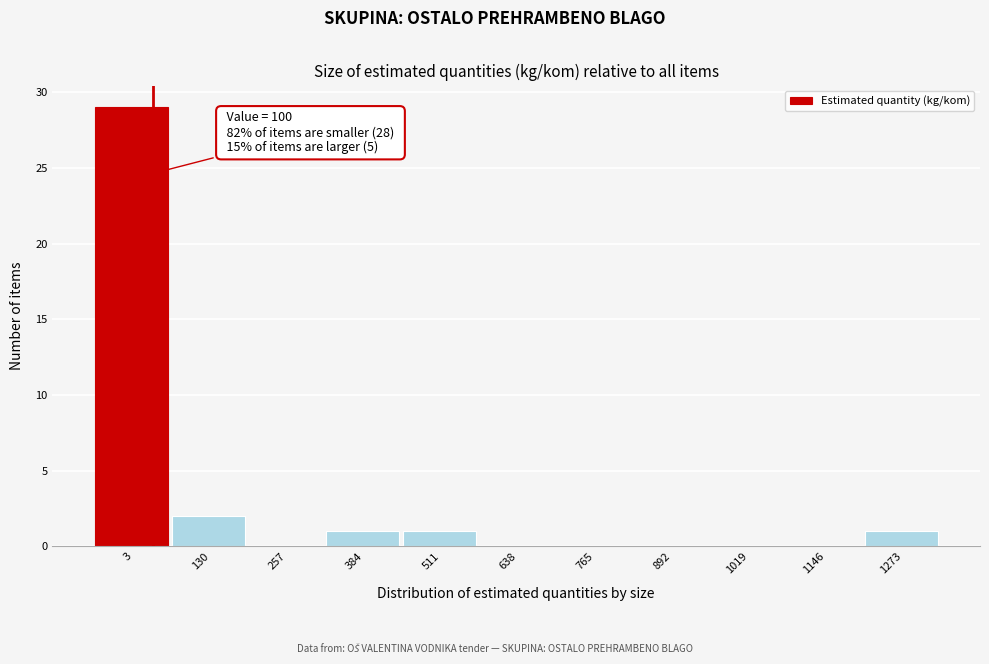

Reading left to right, transcribe all the data shown in this chart.

3=29	130=2	257=0	384=1	511=1	638=0	765=0	892=0	1019=0	1146=0	1273=1